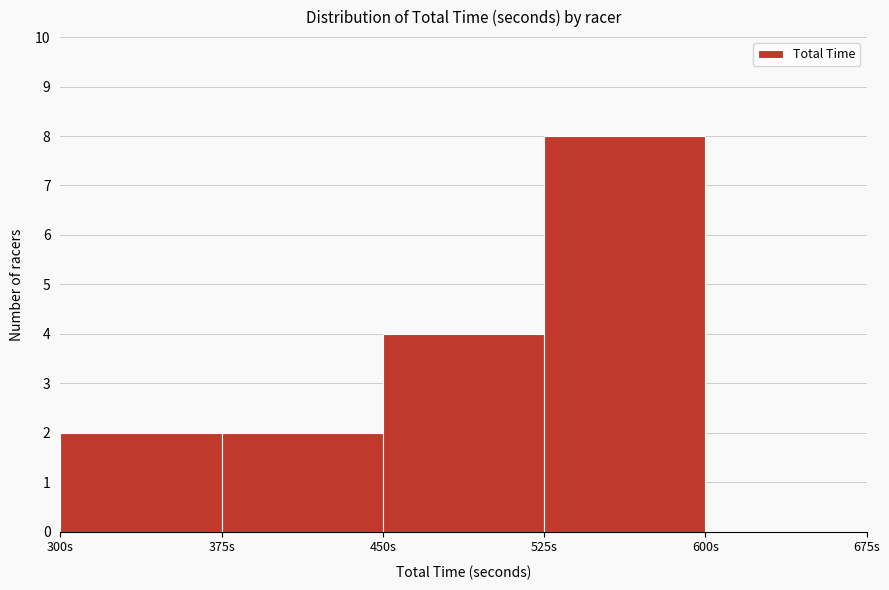

Reading left to right, list every bar in this chart as the range it spans on the x-axis followed by its height. Neither the bar edges nor the heights are printed on the chart, so give them approximately, as read against the axes.

300 to 375: 2
375 to 450: 2
450 to 525: 4
525 to 600: 8
600 to 675: 0